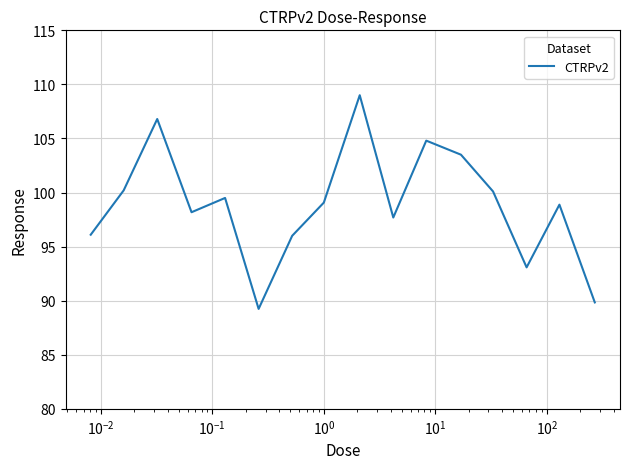

What is the minimum value shown in the chart?

89.2